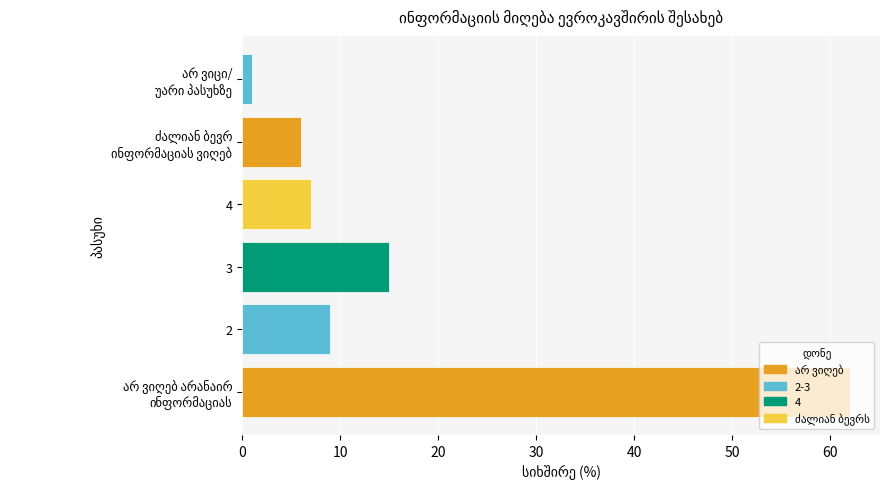

What is the difference between the maximum and second lowest values?

56